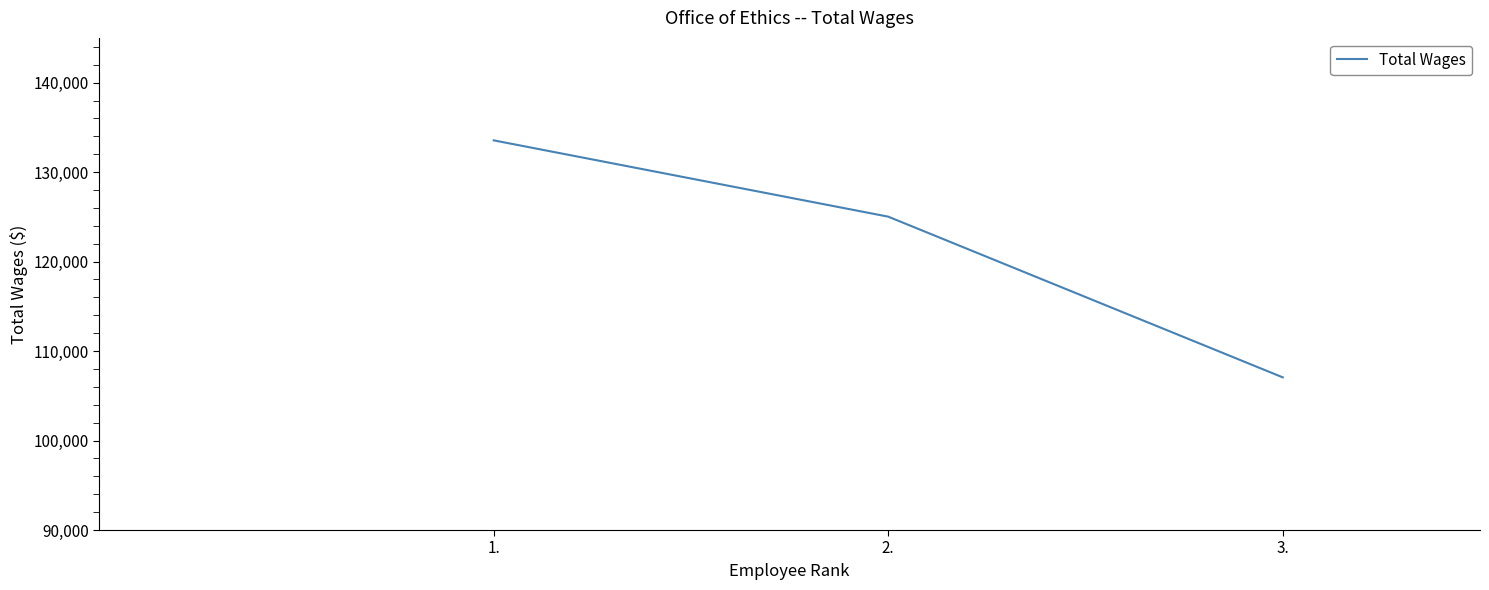

Is this an area chart (filled region under the line)?

No